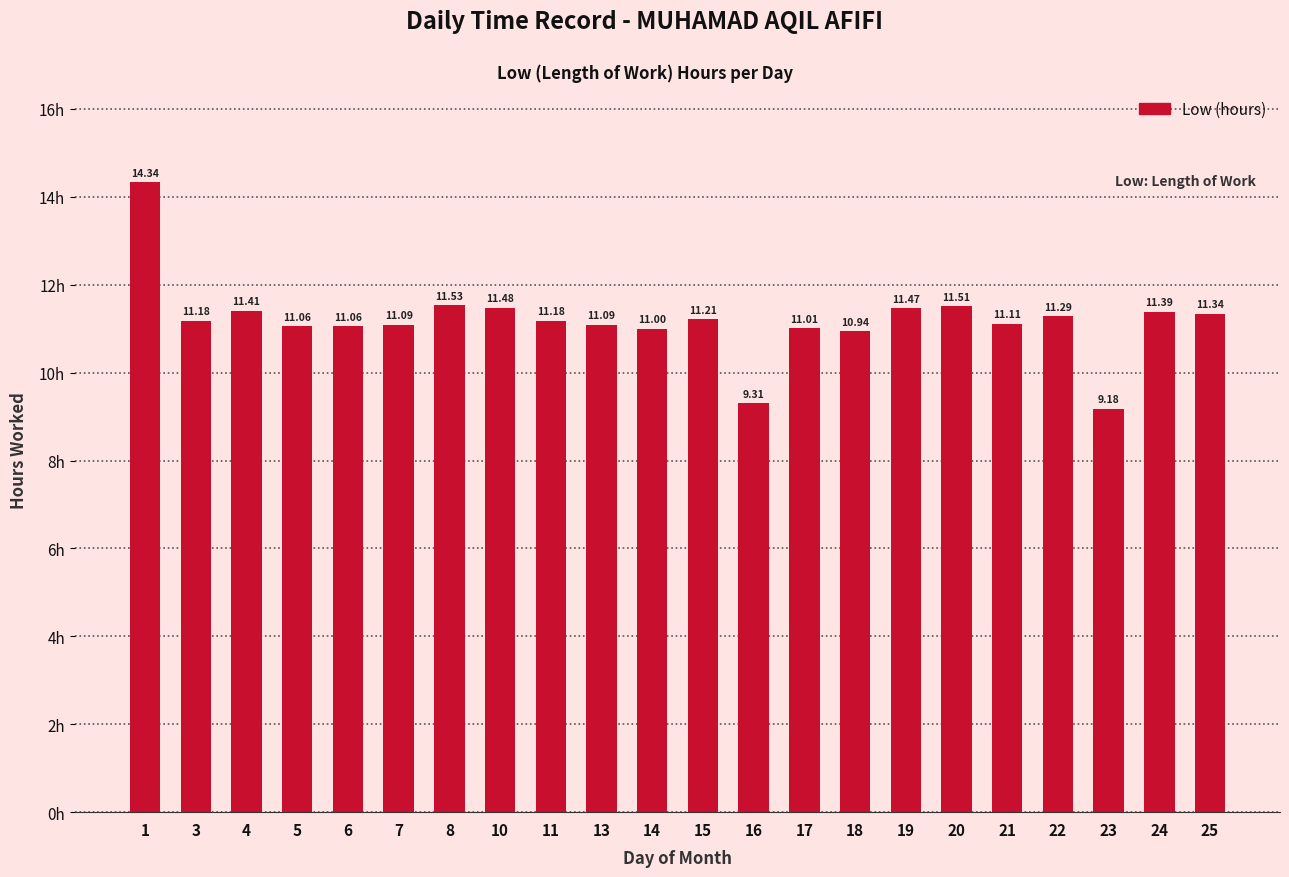

Does the chart contain any negative values?

No